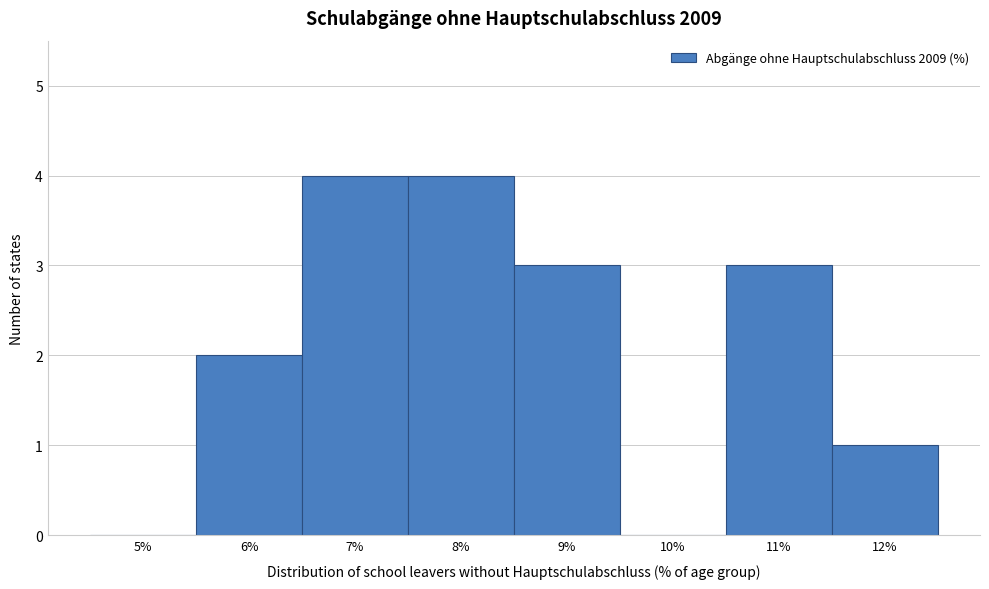

Reading right to left, list all the values displayed in this chart.

12%=1	11%=3	10%=0	9%=3	8%=4	7%=4	6%=2	5%=0